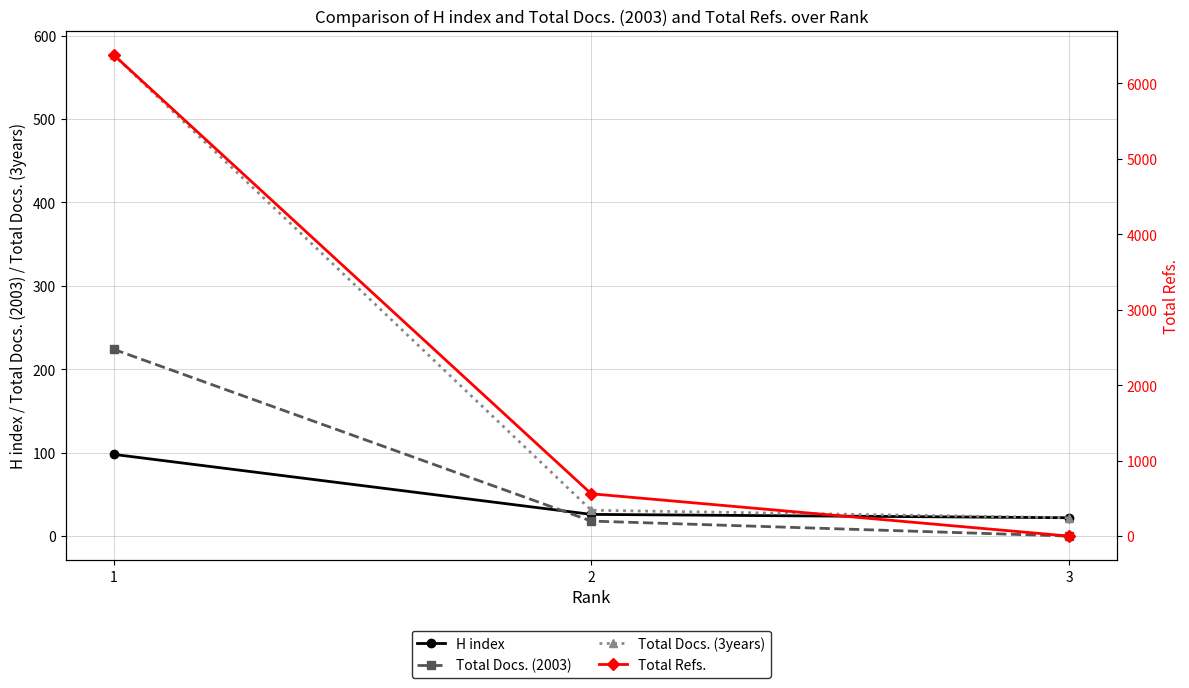

Reading left to right, what are all the values shown in this chart?

H index: 98	26	22
Total Docs. (2003): 224	18	0
Total Docs. (3years): 577	31	22
Total Refs.: 6379	561	0